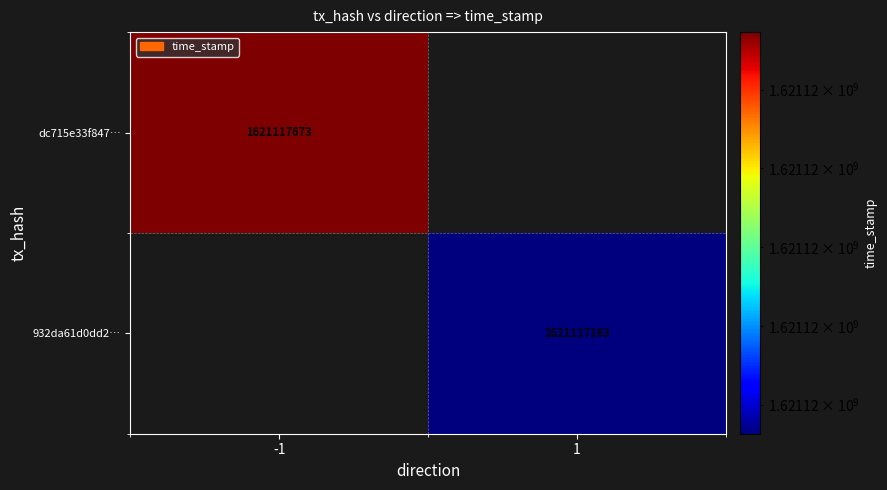

The dc715e33f847… series shows 1621117673 at -1. True or false?

True